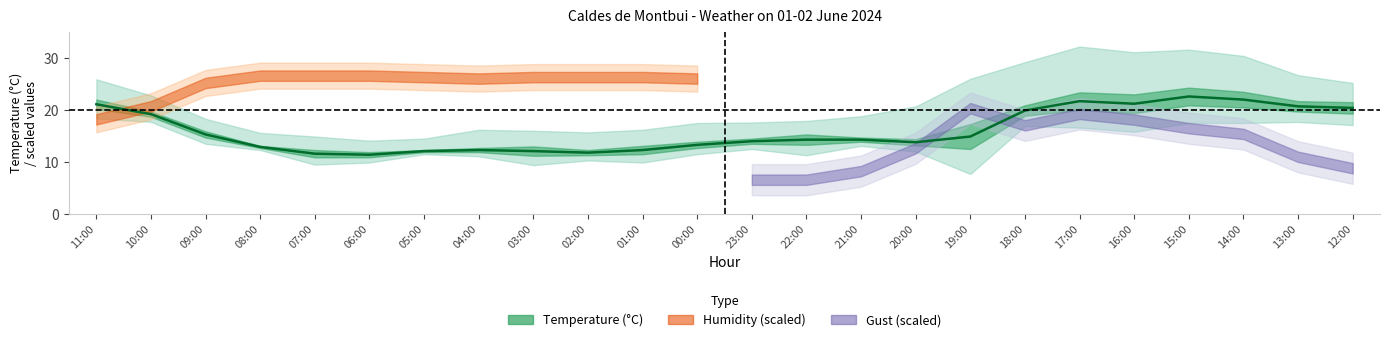

How many interior local peaks (higher than both neighbors) does the data have?

3